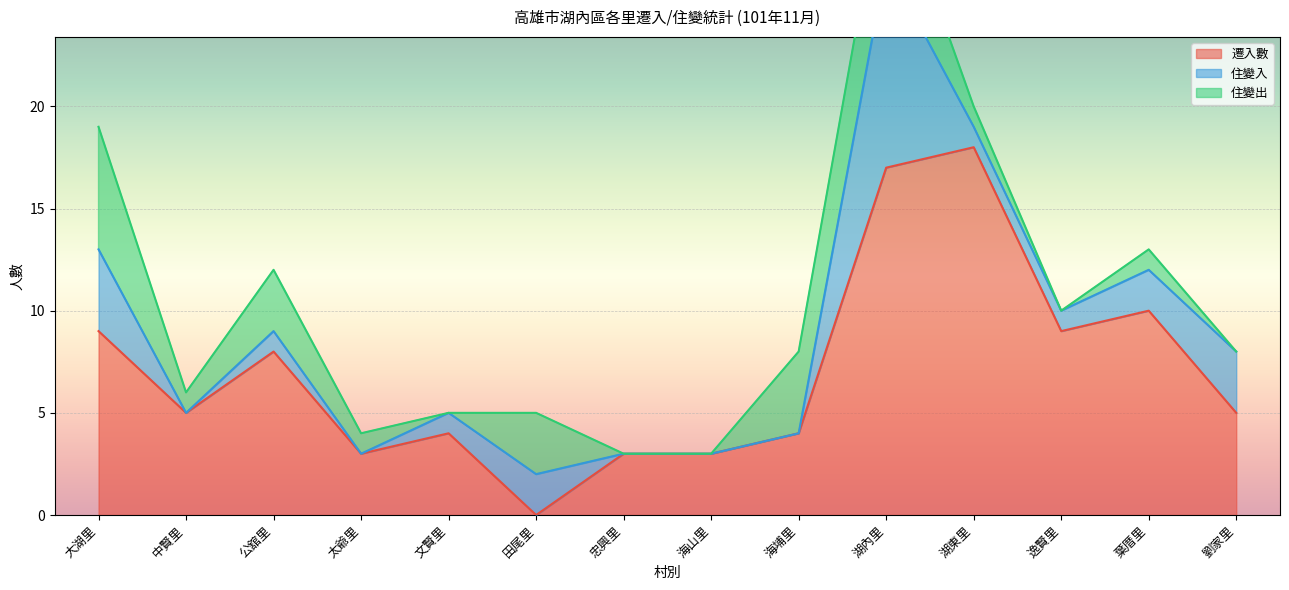

Where does the 遷入數 series first go above 5?

大湖里